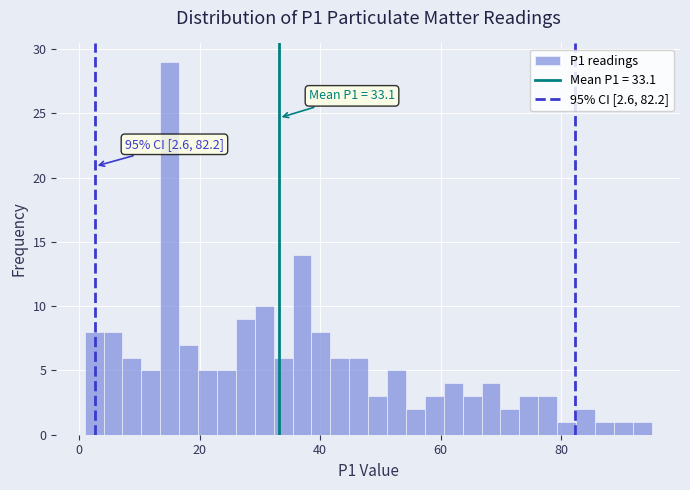

Read against the x-axis, roughly where is the centre of the tallest bar?

16